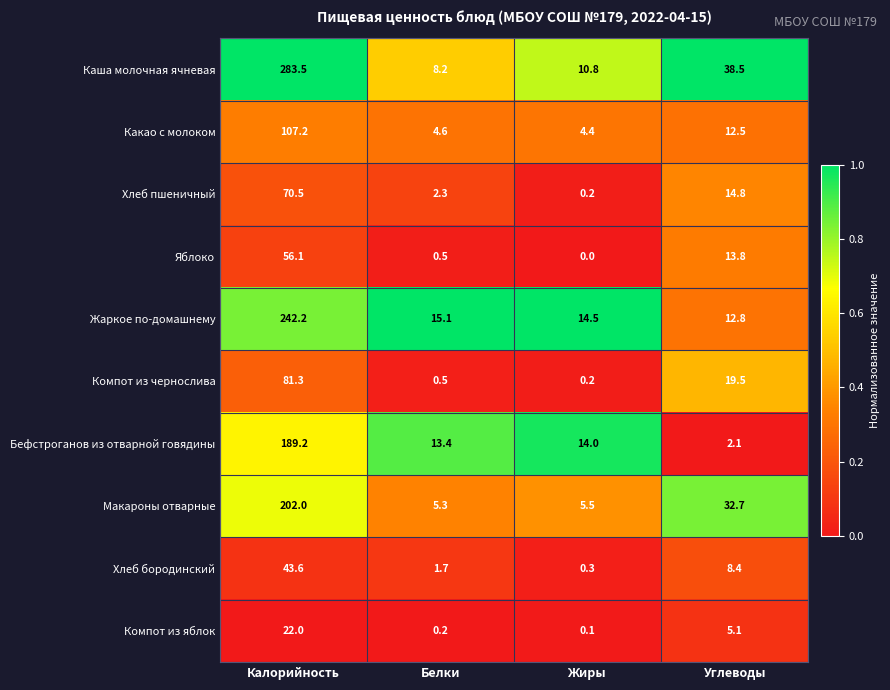

Which category has the highest value across all series?

Калорийность